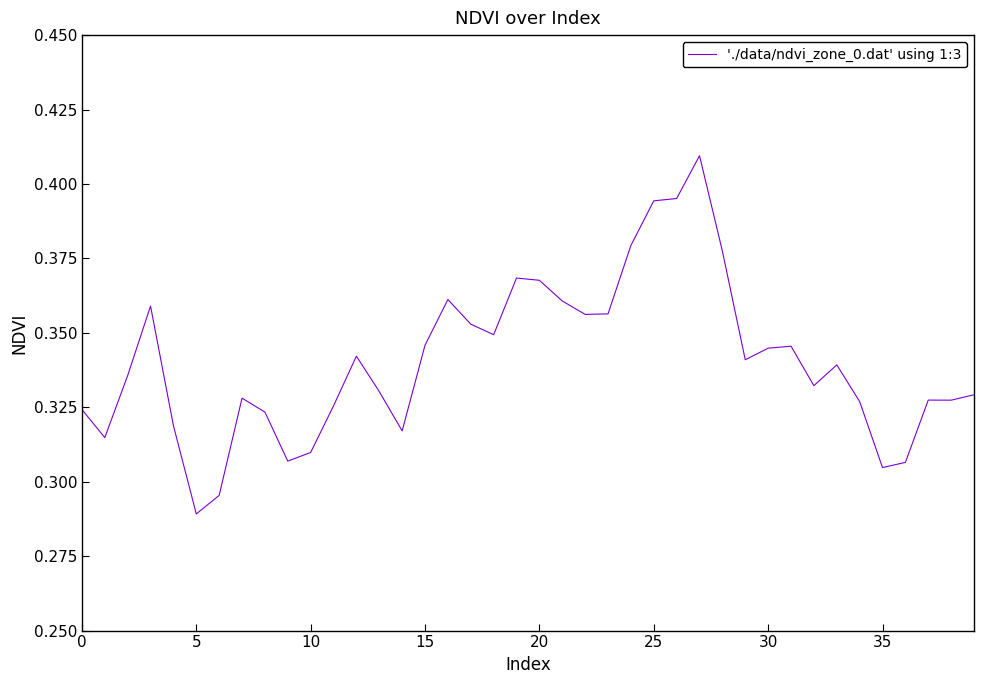

Count the number of categories in the chart.

40